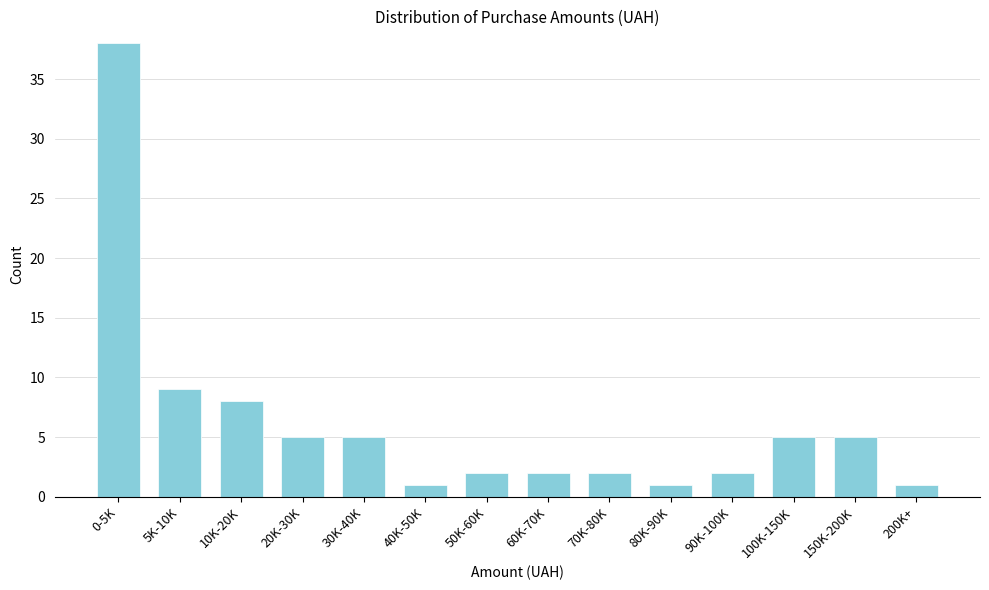

Reading left to right, what are all the values shown in this chart?

38	9	8	5	5	1	2	2	2	1	2	5	5	1